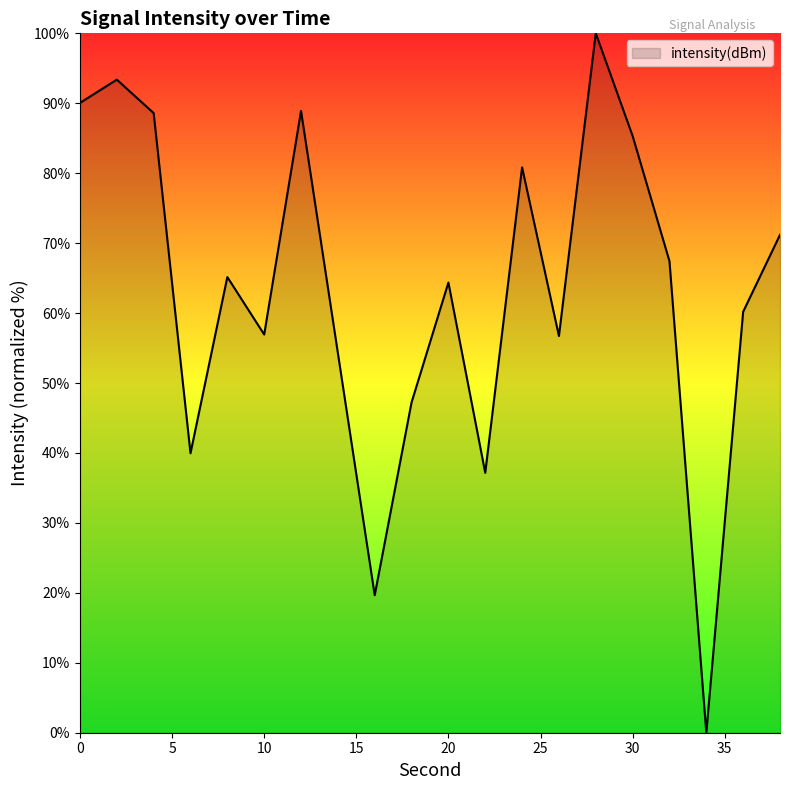

What is the maximum value shown in the chart?

100.0